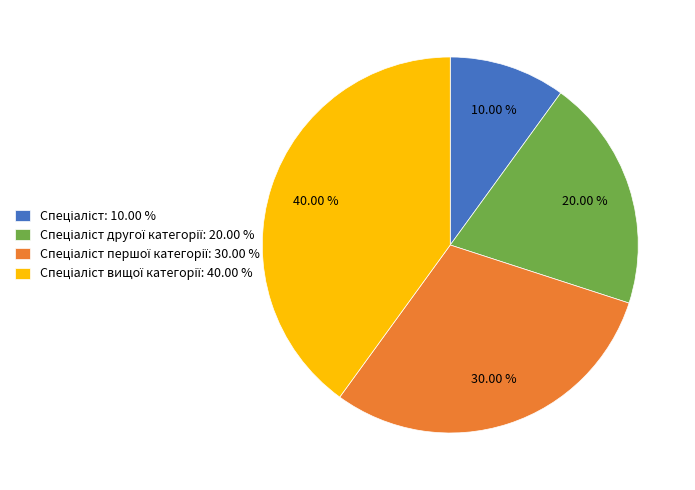

Does any single category account for the majority?

No